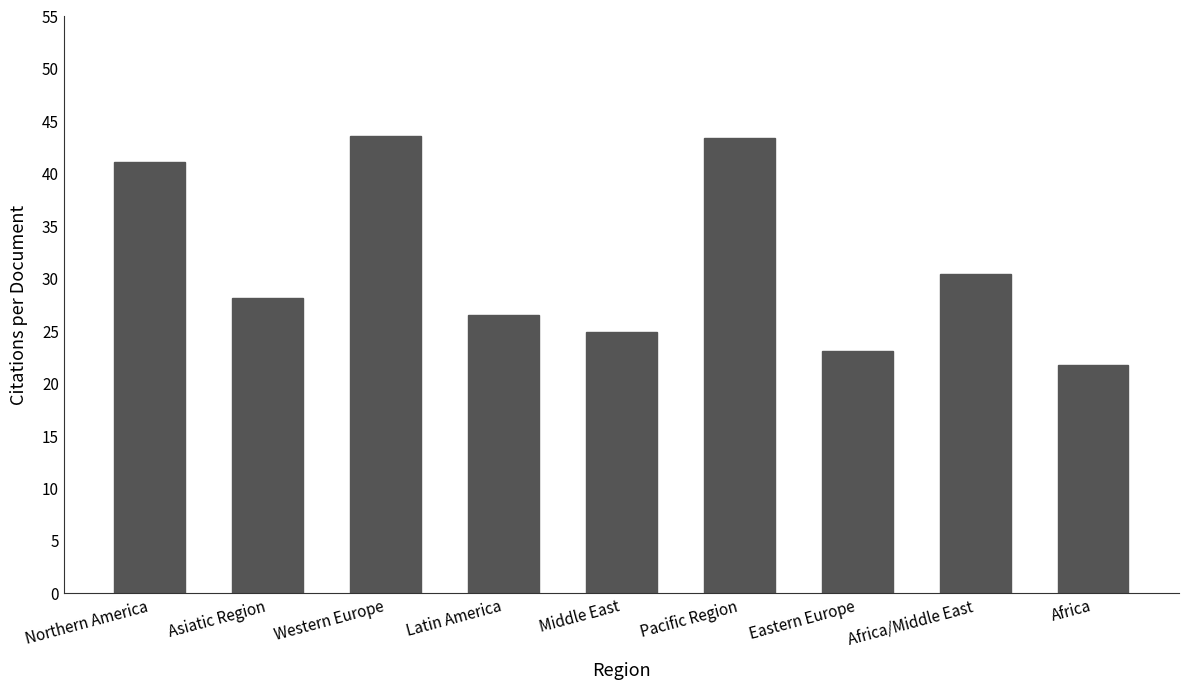

Are the bars horizontal?

No